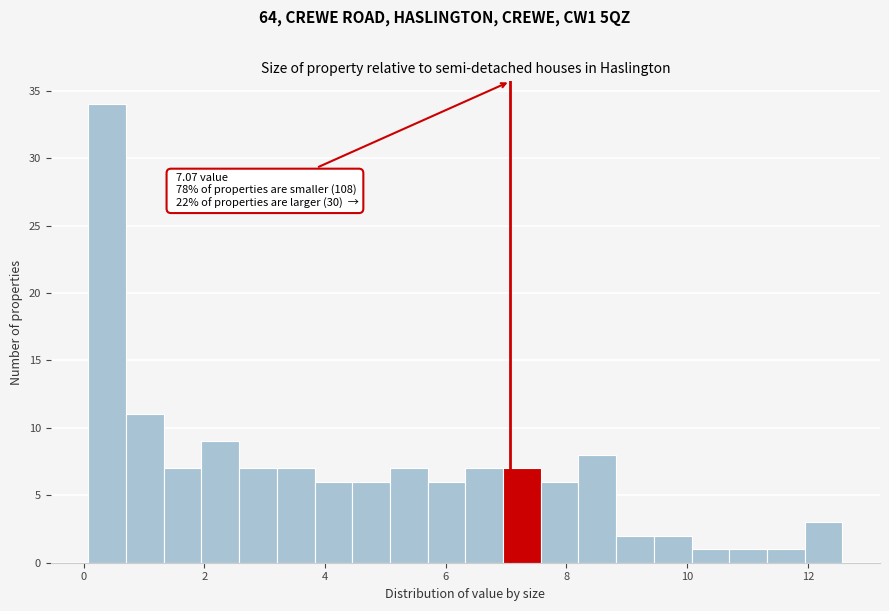

Around what value on the x-axis is the tallest bar? Give the approximate position of its centre, as read against the axis.

0.4